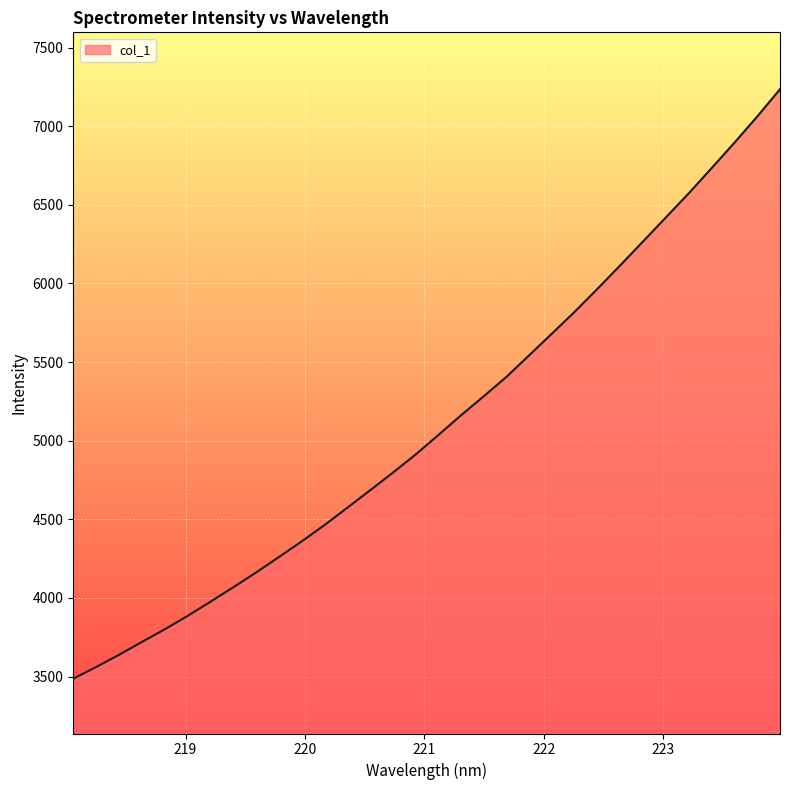

What is the maximum value shown in the chart?

7234.8